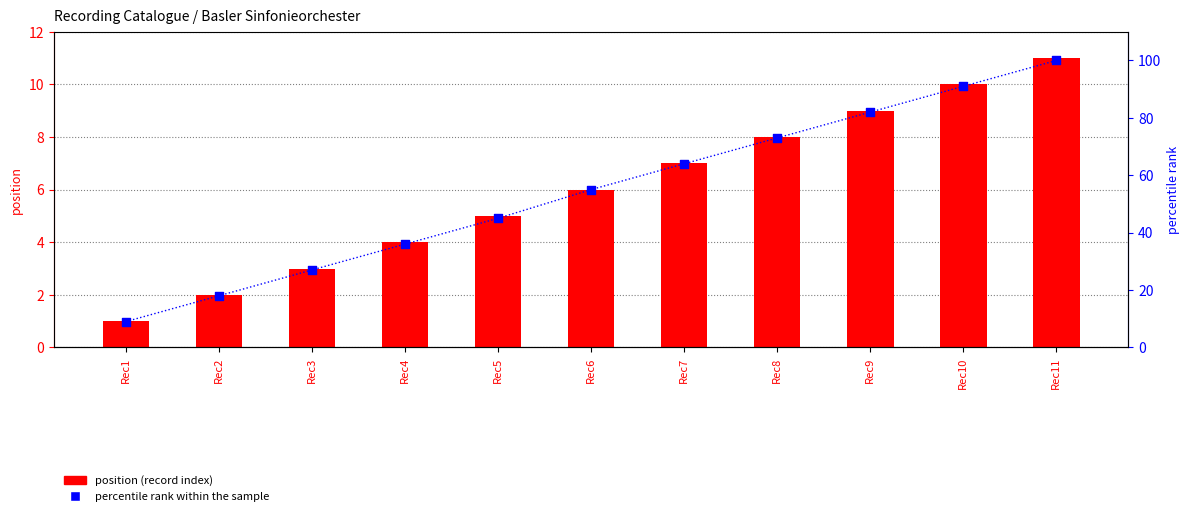

Is the value of position (record count) at Rec6 greater than the value of percentile rank within the sample at Rec3?

No